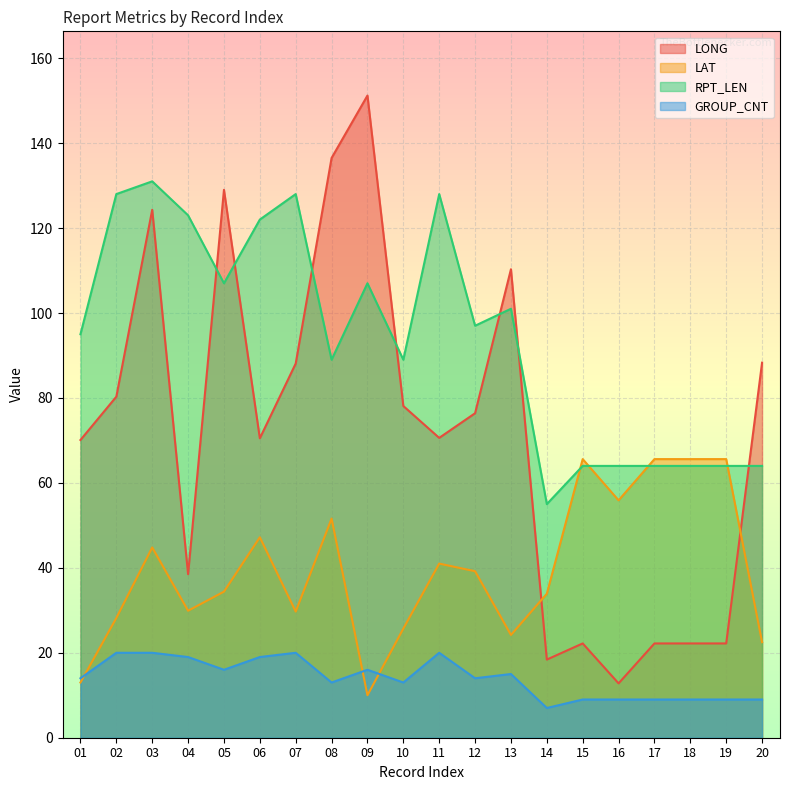

Reading left to right, what are all the values shown in this chart?

LONG: 70.1	80.3	124.3	38.5	129.0	70.5	88.1	136.5	151.2	78.1	70.6	76.4	110.3	18.4	22.2	12.8	22.2	22.2	22.2	88.3
LAT: 13.0	28.2	44.8	29.9	34.4	47.2	29.7	51.6	10.0	25.7	41.0	39.2	24.2	33.9	65.6	55.9	65.6	65.6	65.6	22.5
RPT_LEN: 95.0	128.0	131.0	123.0	107.0	122.0	128.0	89.0	107.0	89.0	128.0	97.0	101.0	55.0	64.0	64.0	64.0	64.0	64.0	64.0
GROUP_CNT: 14.0	20.0	20.0	19.0	16.0	19.0	20.0	13.0	16.0	13.0	20.0	14.0	15.0	7.0	9.0	9.0	9.0	9.0	9.0	9.0